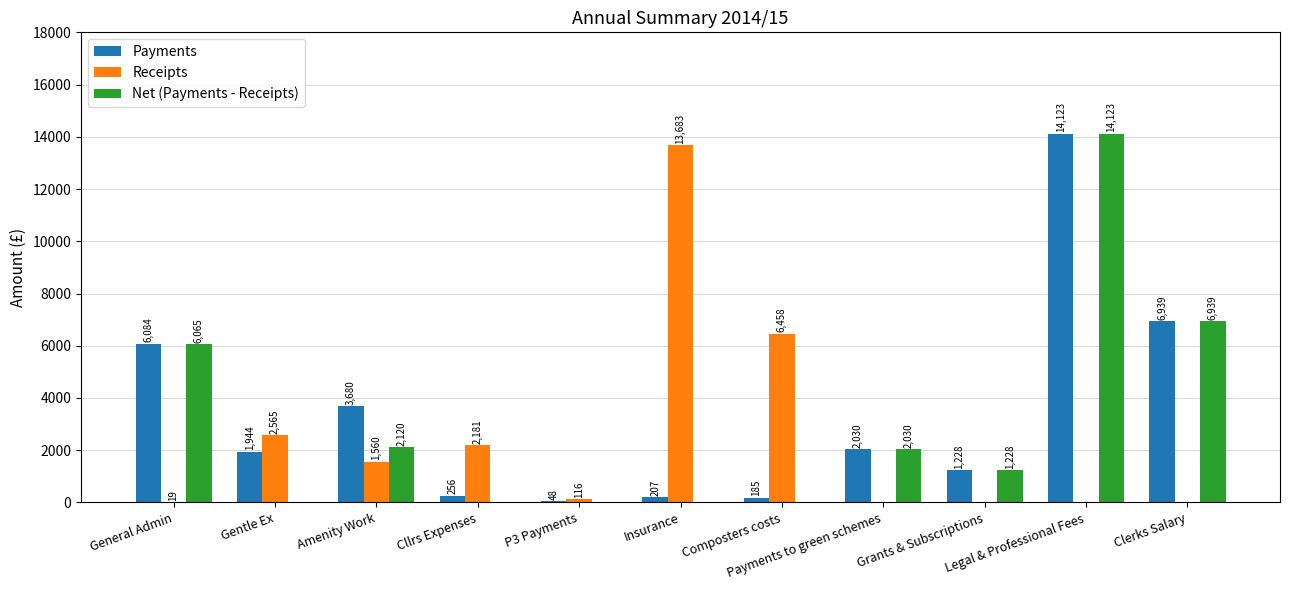

At which label does Payments reach its peak?

Legal & Professional Fees